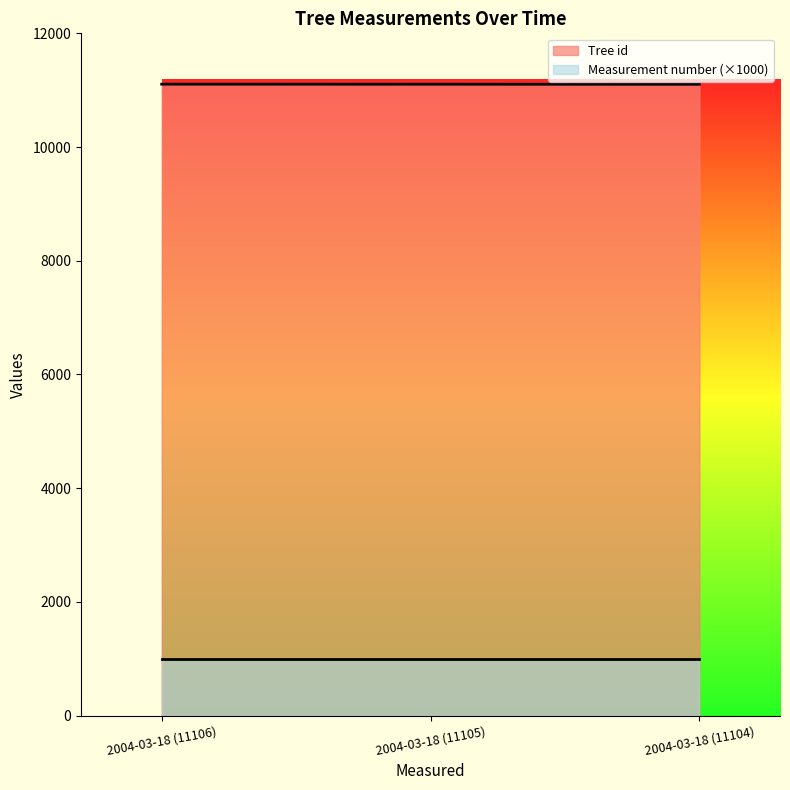

Approximately how many times larger is the value at 2004-03-18 (11105) compared to 2004-03-18 (11106)?

1.0